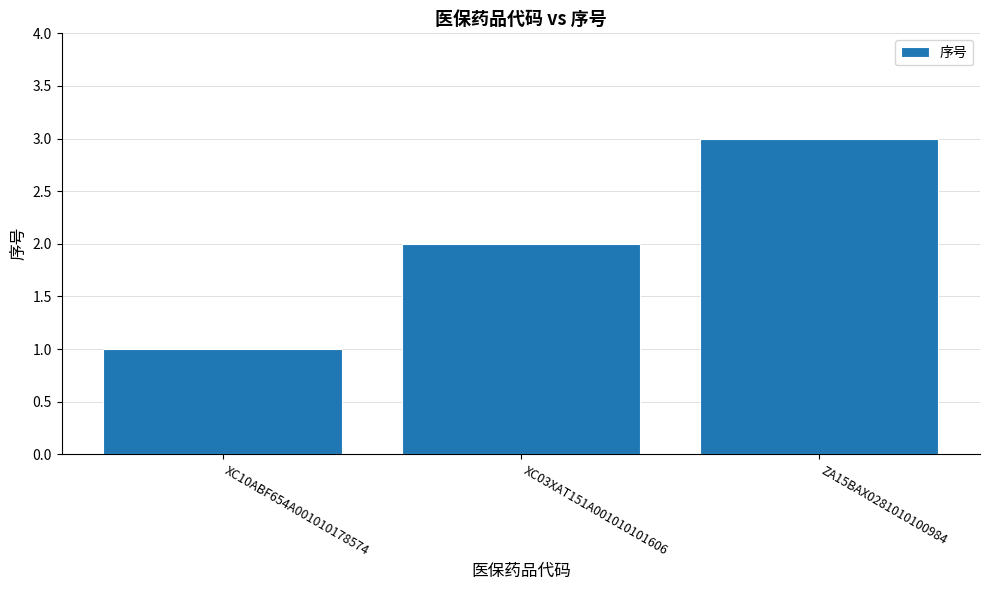

What is the difference between the values at XC10ABF654A001010178574 and XC03XAT151A001010101606?

1